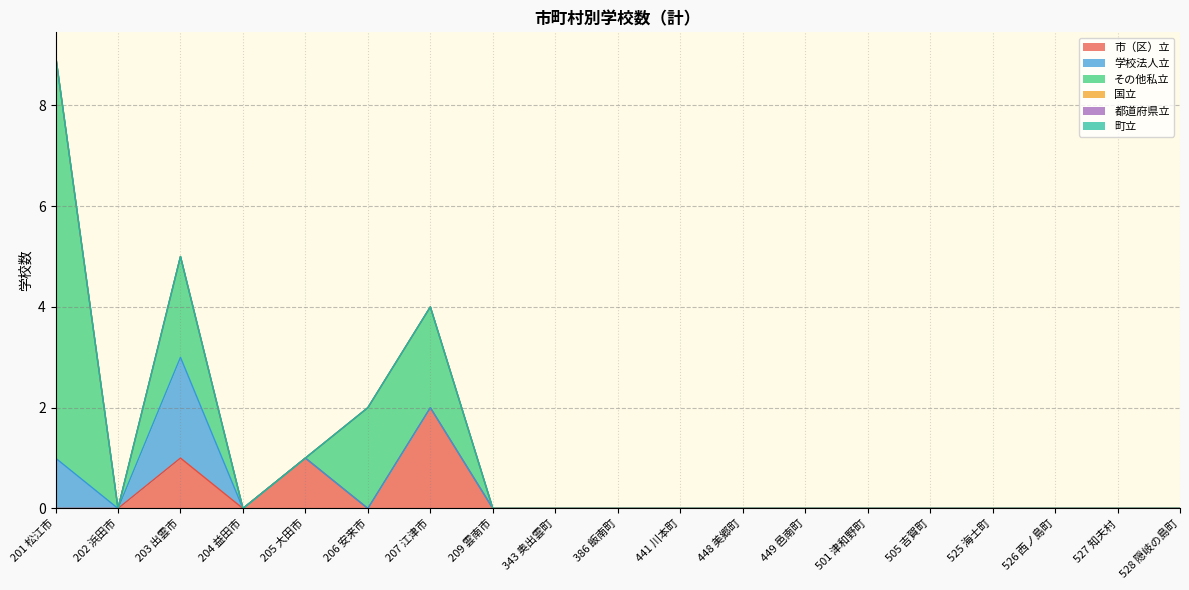

Between 526 西ノ島町 and 501 津和野町, which is larger?

526 西ノ島町